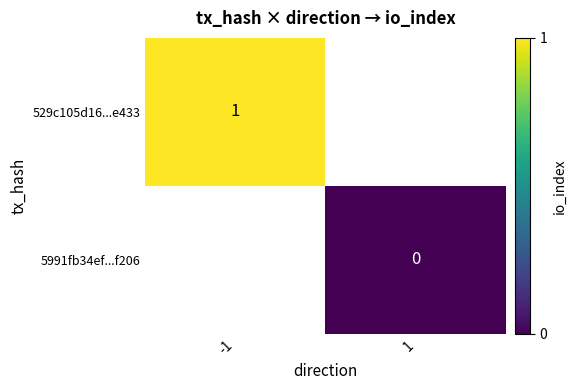

Is the value of 529c105d16...e433 at -1 greater than the value of 5991fb34ef...f206 at 1?

Yes